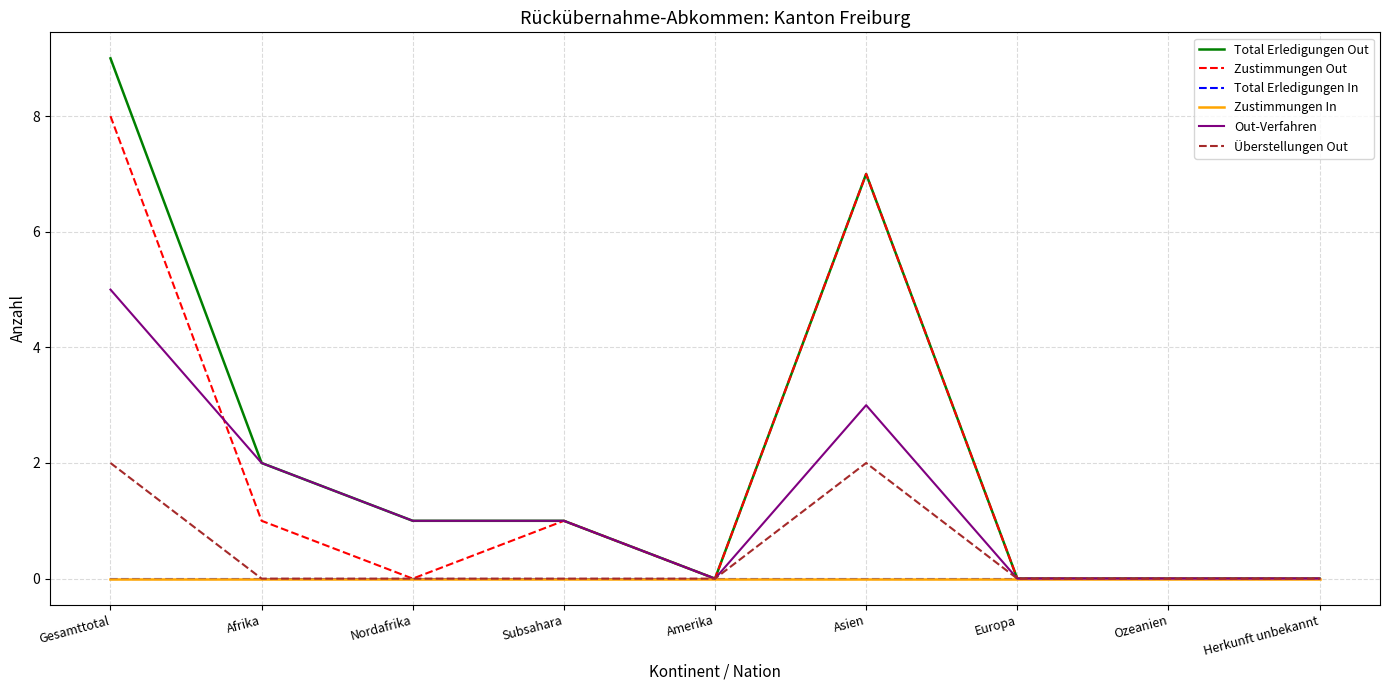

At which label is Zustimmungen Out closest to 4?

Afrika